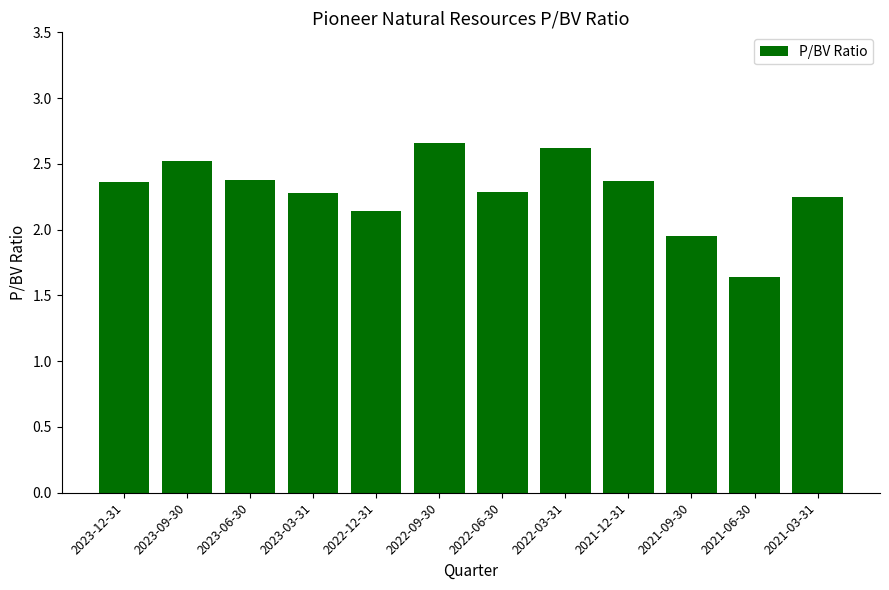

What is the label of the 12th bar from the right?

2023-12-31